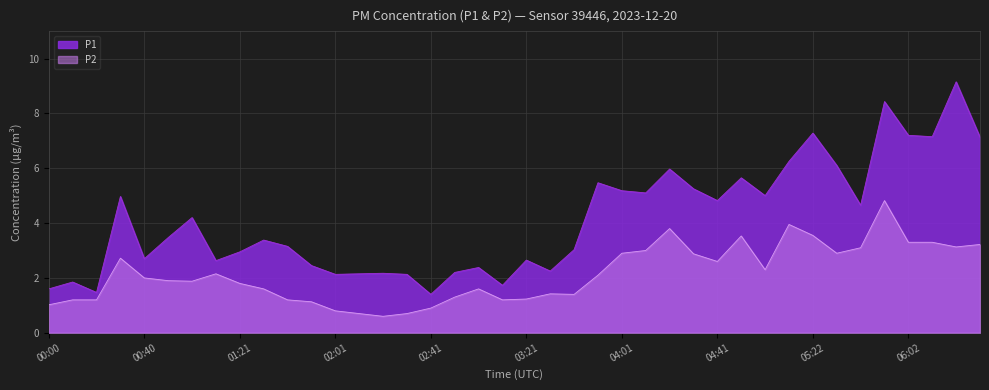

What is the total value across all series at 00:40?

4.7